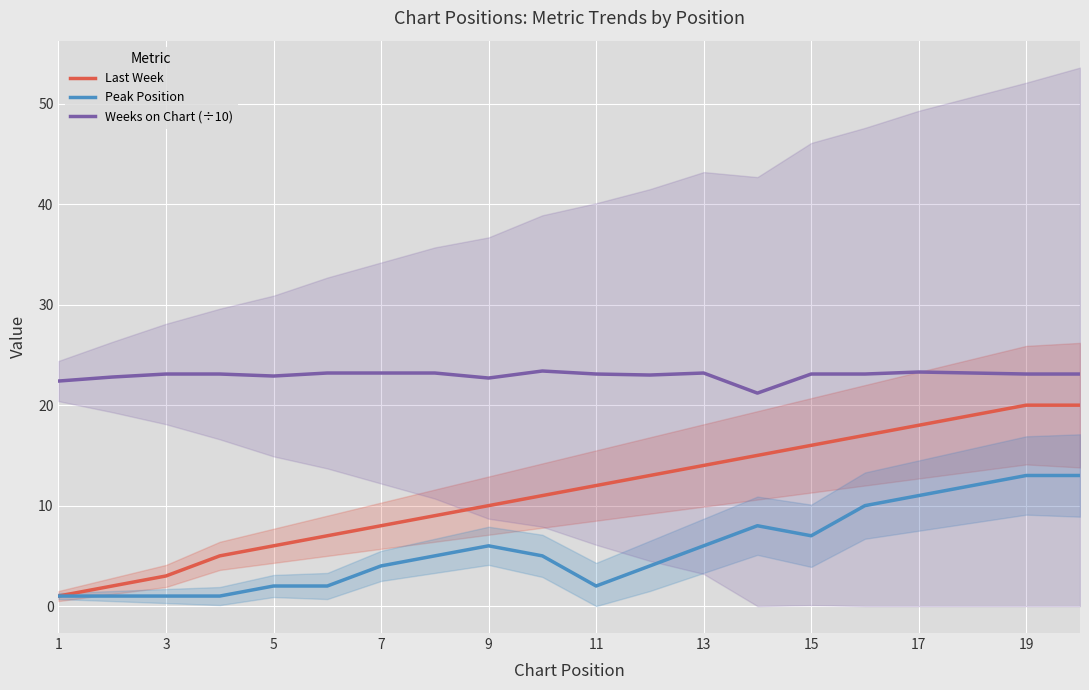

How many data points in Last Week are less than 12?

10